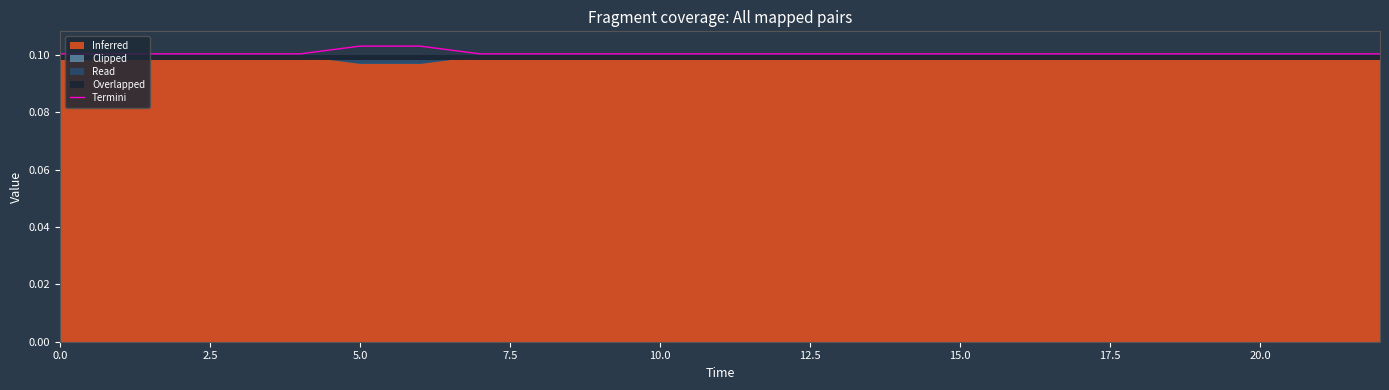

What is the approximate value at 19?

0.1